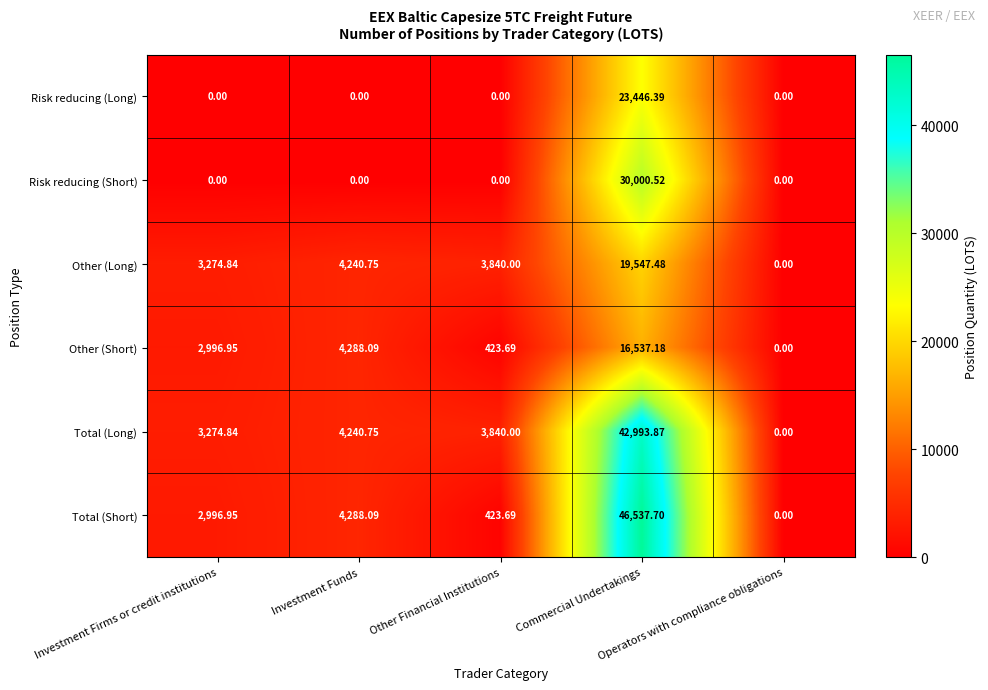

Which series has the largest total across all categories?

Total (Long)